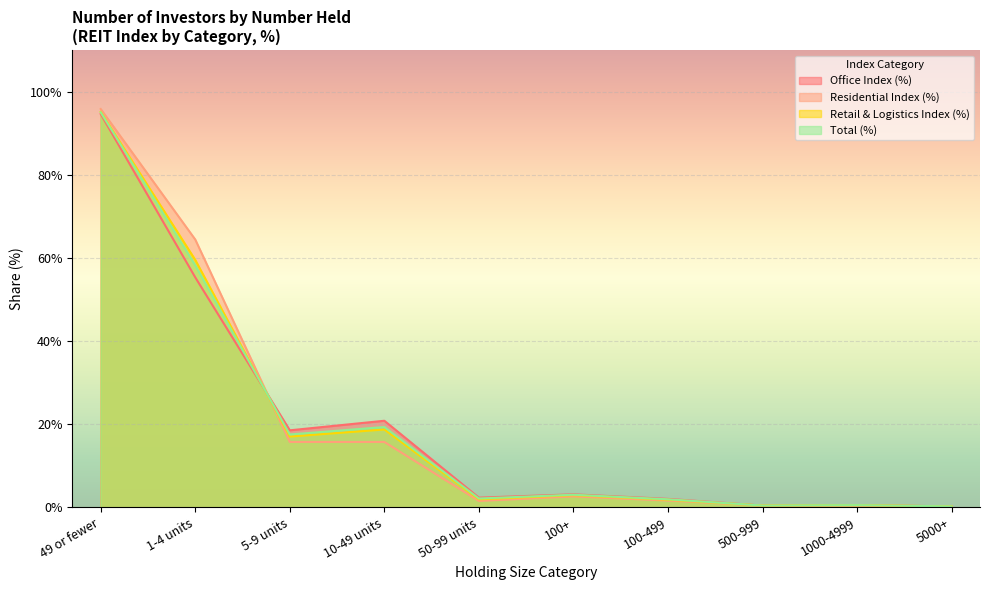

How many interior local peaks does the Residential Index (%) series have?

1